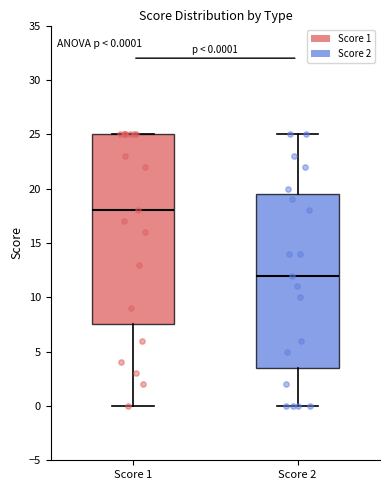

Which box has the lowest median line?

Score 2